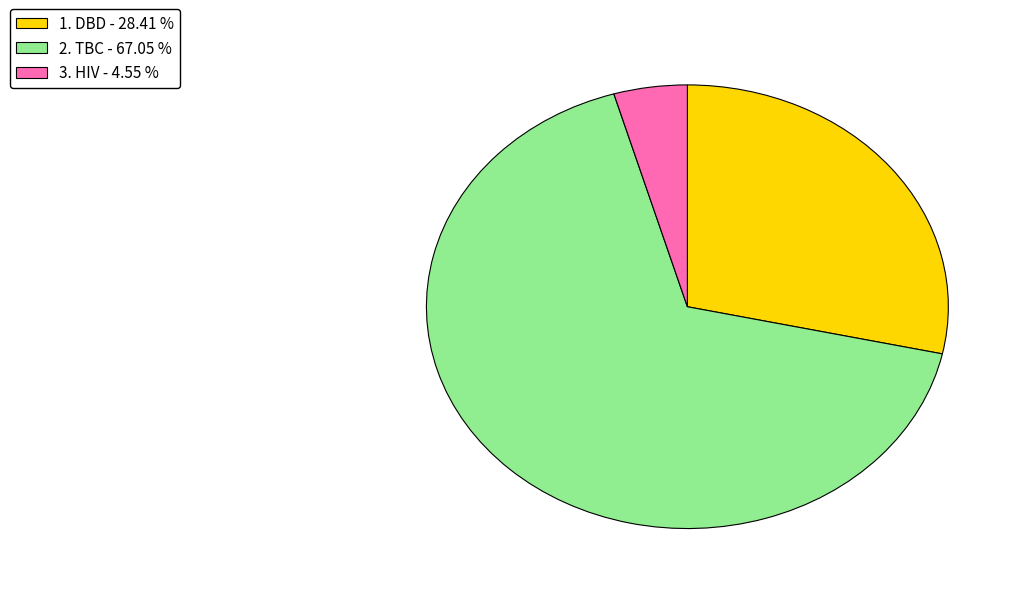

How many segments does this pie chart have?

3